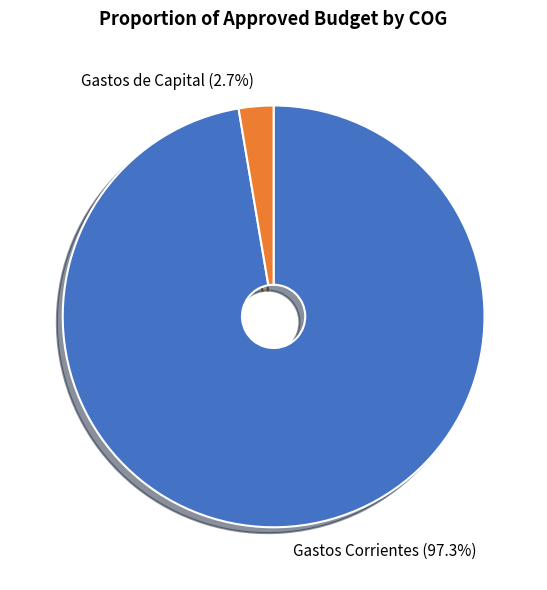

Rank the categories by value from highest to lowest.

Gastos Corrientes, Gastos de Capital